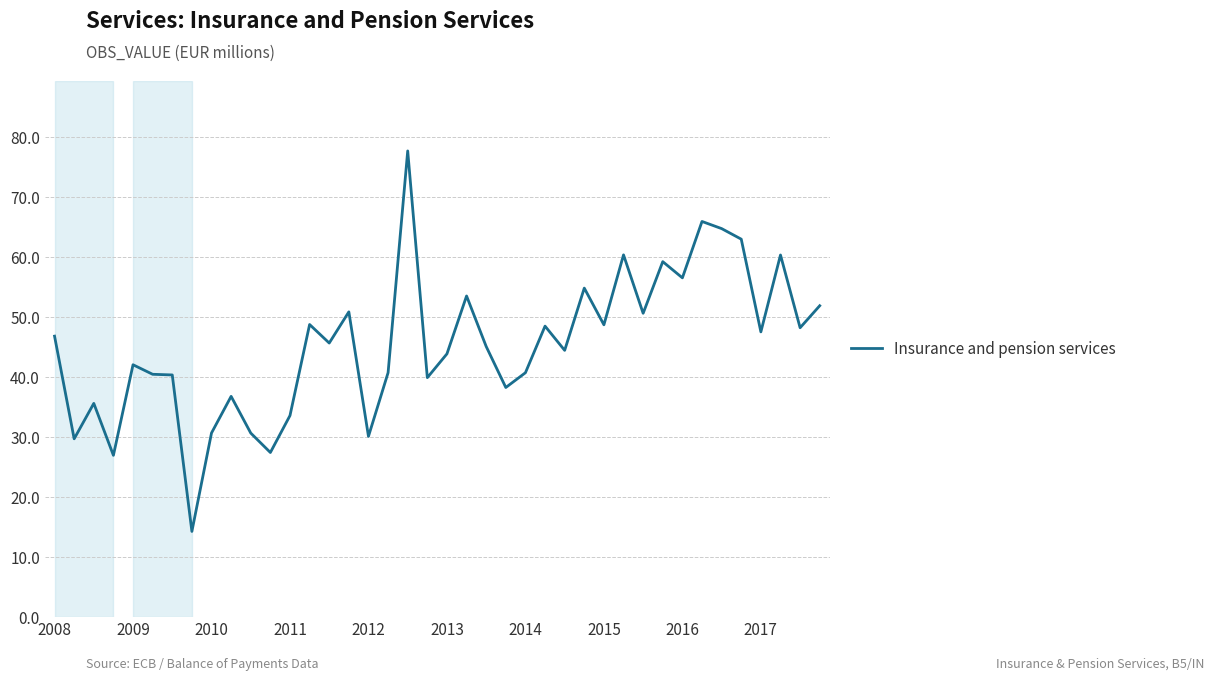

What is the maximum value shown in the chart?

77.7